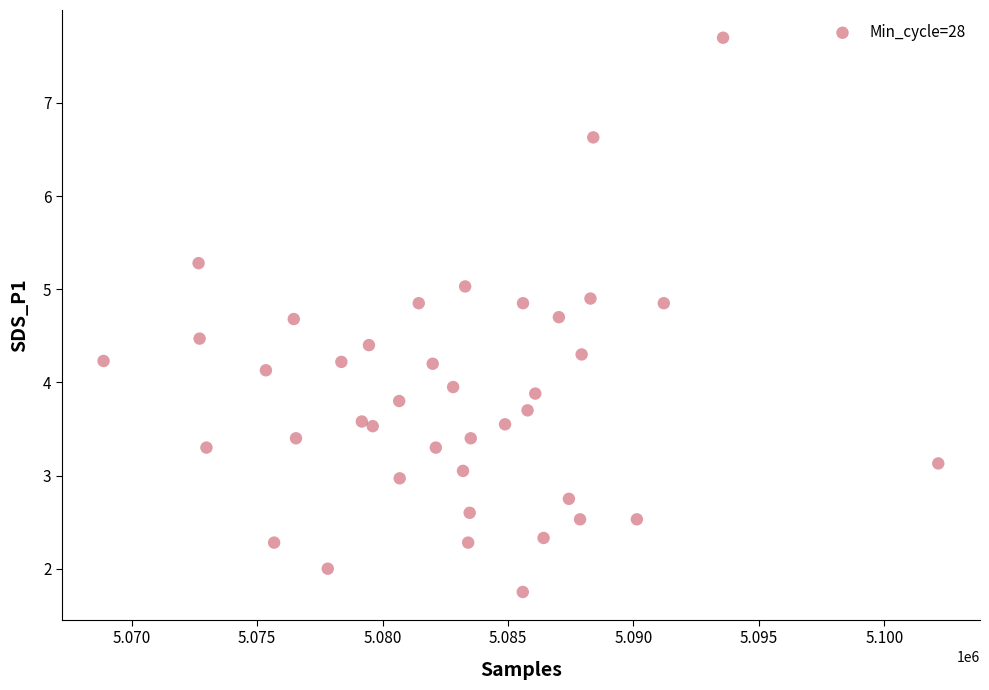

What is the range of X values (max minus min)?

33266.0